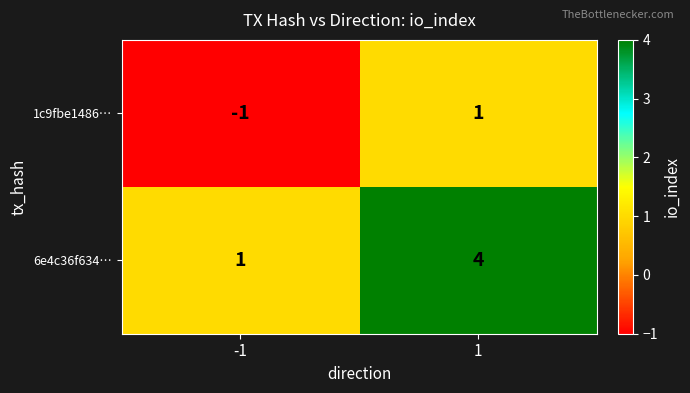

The 6e4c36f634… series shows 2 at -1. True or false?

False